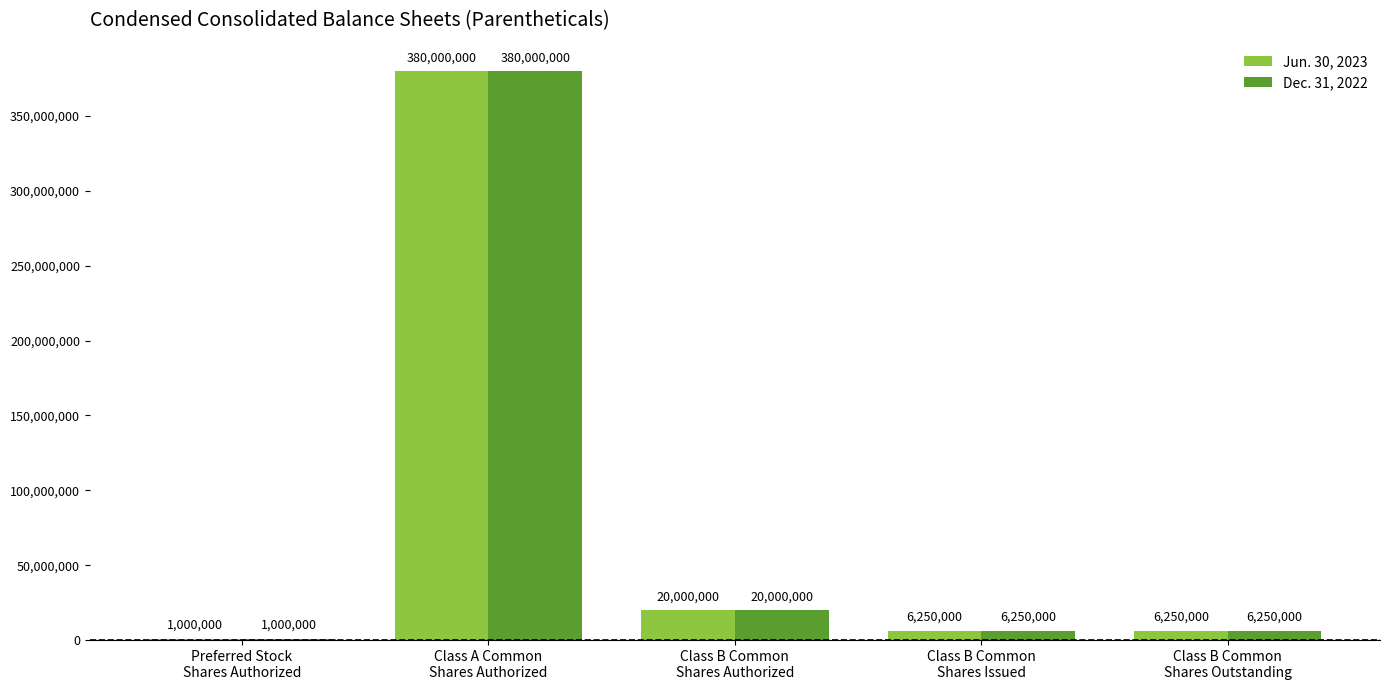

What is the sum of all Jun. 30, 2023 values?

413500000